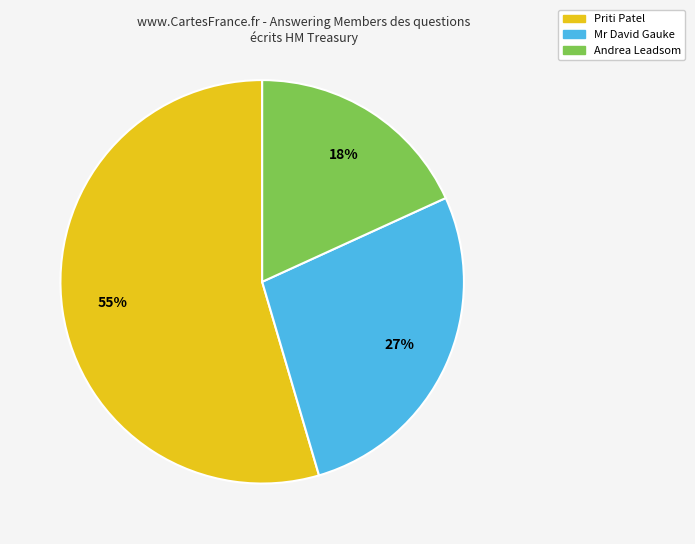

Is there a majority slice in this chart?

Yes